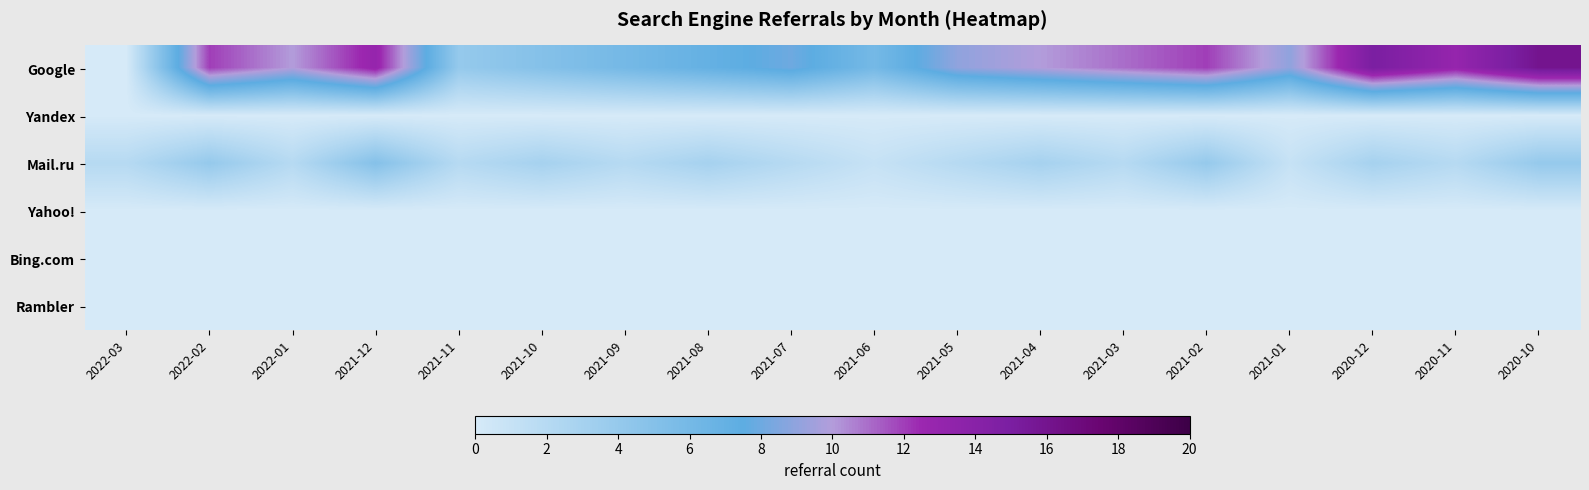

Which has a higher value, 2021-12 or 2021-04?

2021-12